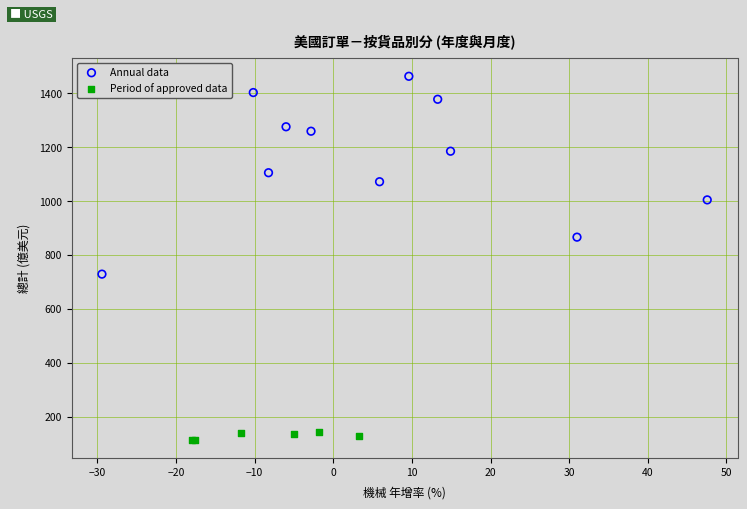

Which series contains the lowest Y value?

Period of approved data